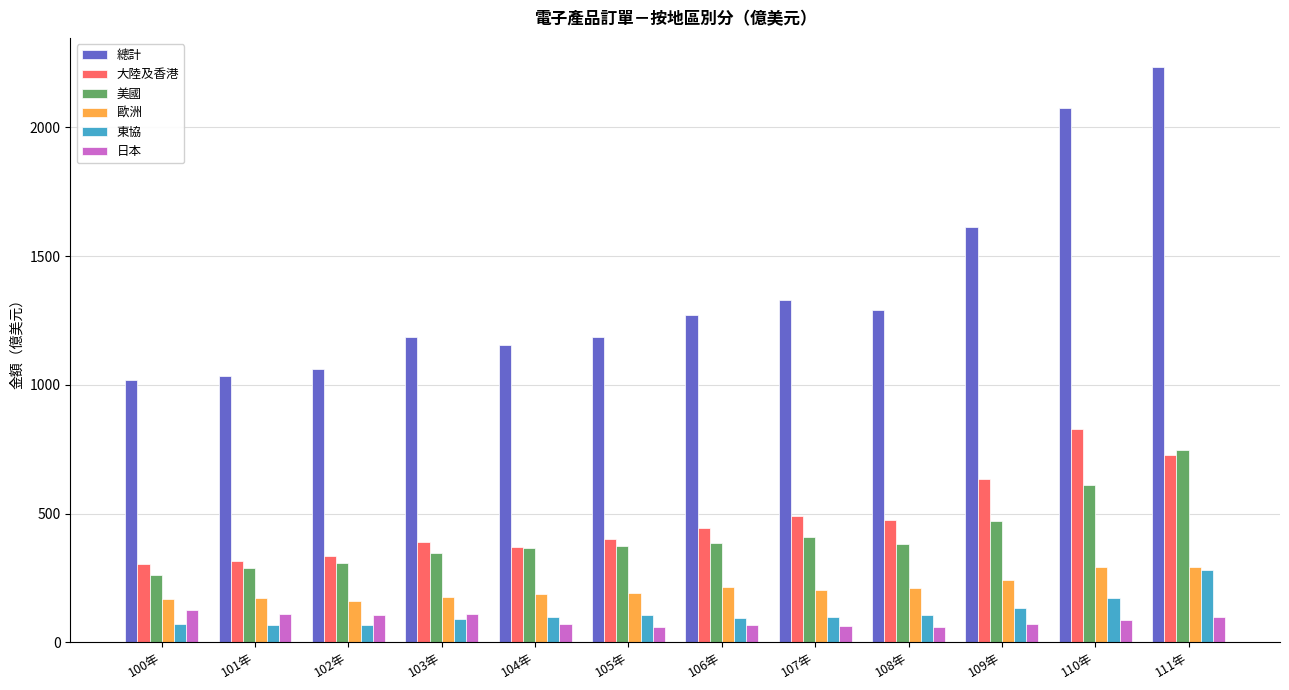

The value of 歐洲 at 109年 is 357.6. True or false?

False